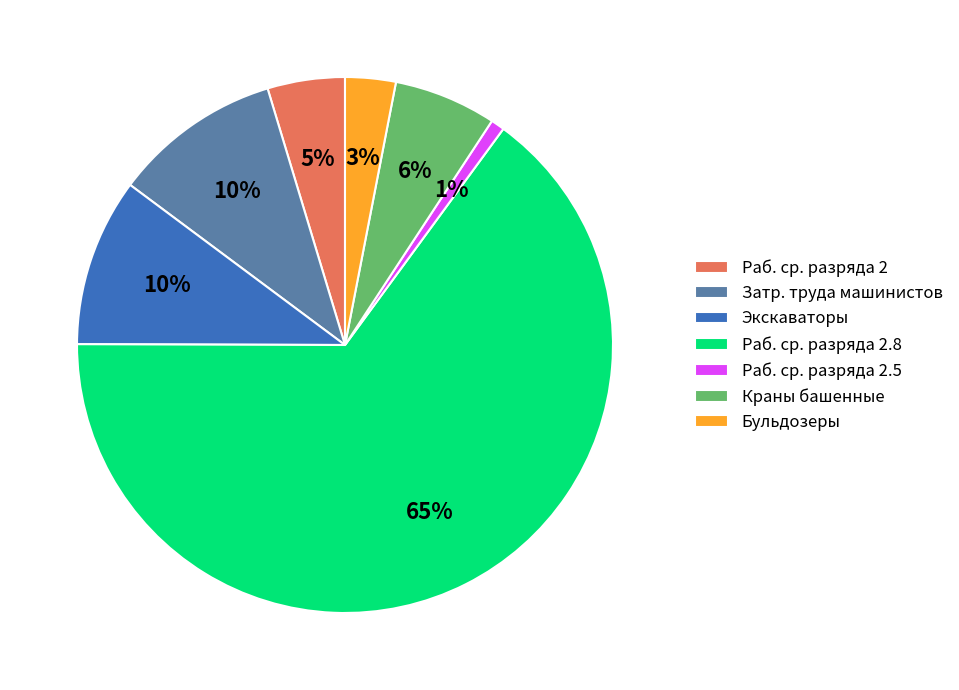

Approximately how many times larger is the value at Экскаваторы compared to Затр. труда машинистов?

1.0